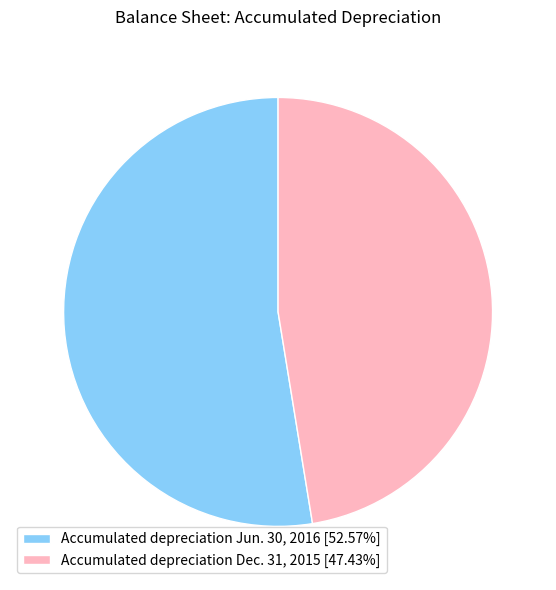

What is the ratio of the value at Accumulated depreciation Dec. 31, 2015 to the value at Accumulated depreciation Jun. 30, 2016?

0.9